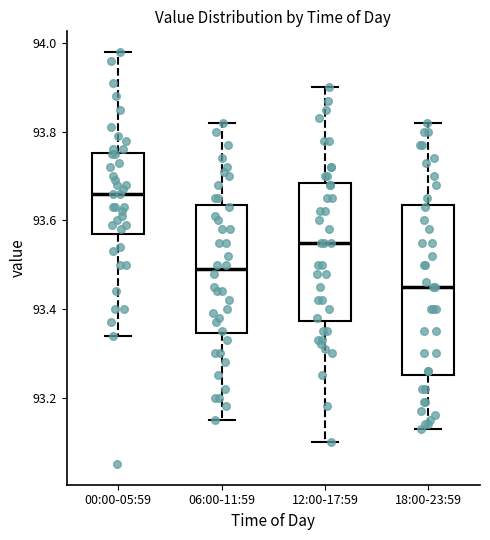

Reading left to right, transcribe this box plot: for each box, give where its median line is, the range the box spans, and where its two whiskers end, as read against the y-axis. The values are not printed on the chart, so give them approximately, as read against the axis.

00:00-05:59: median 93.66, box 93.58 to 93.76, whiskers 93.34 to 93.98
06:00-11:59: median 93.50, box 93.34 to 93.64, whiskers 93.16 to 93.82
12:00-17:59: median 93.56, box 93.38 to 93.68, whiskers 93.10 to 93.90
18:00-23:59: median 93.46, box 93.26 to 93.64, whiskers 93.14 to 93.82